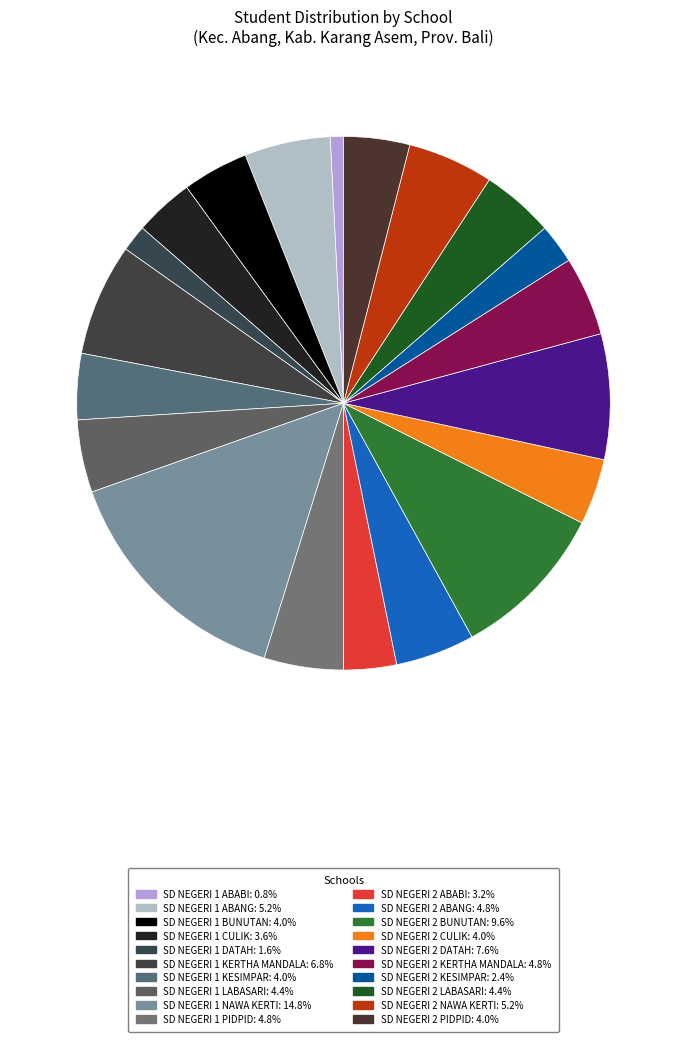

Does SD NEGERI 2 CULIK represent more than half of the total?

No